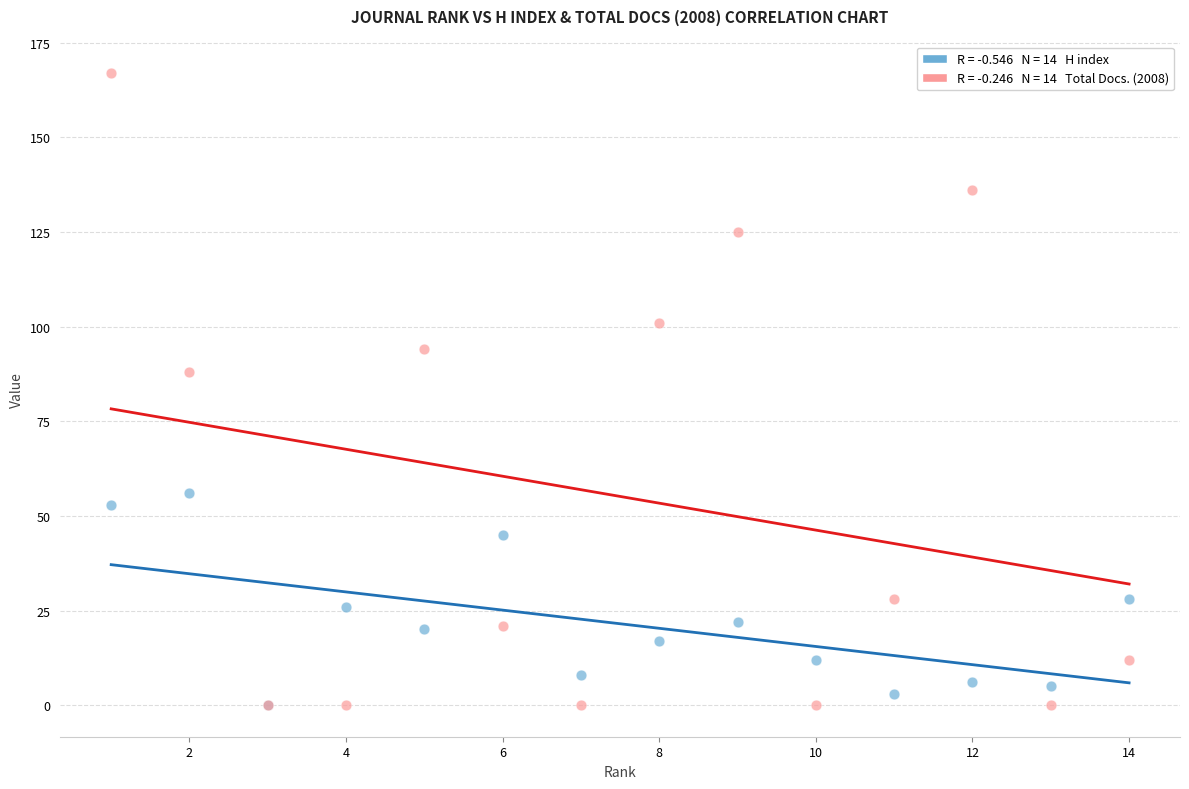

Across all series, what Y value is closest to 83?

88